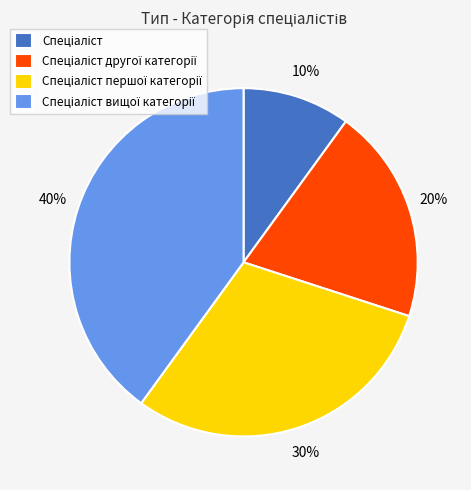

Is there a majority slice in this chart?

No